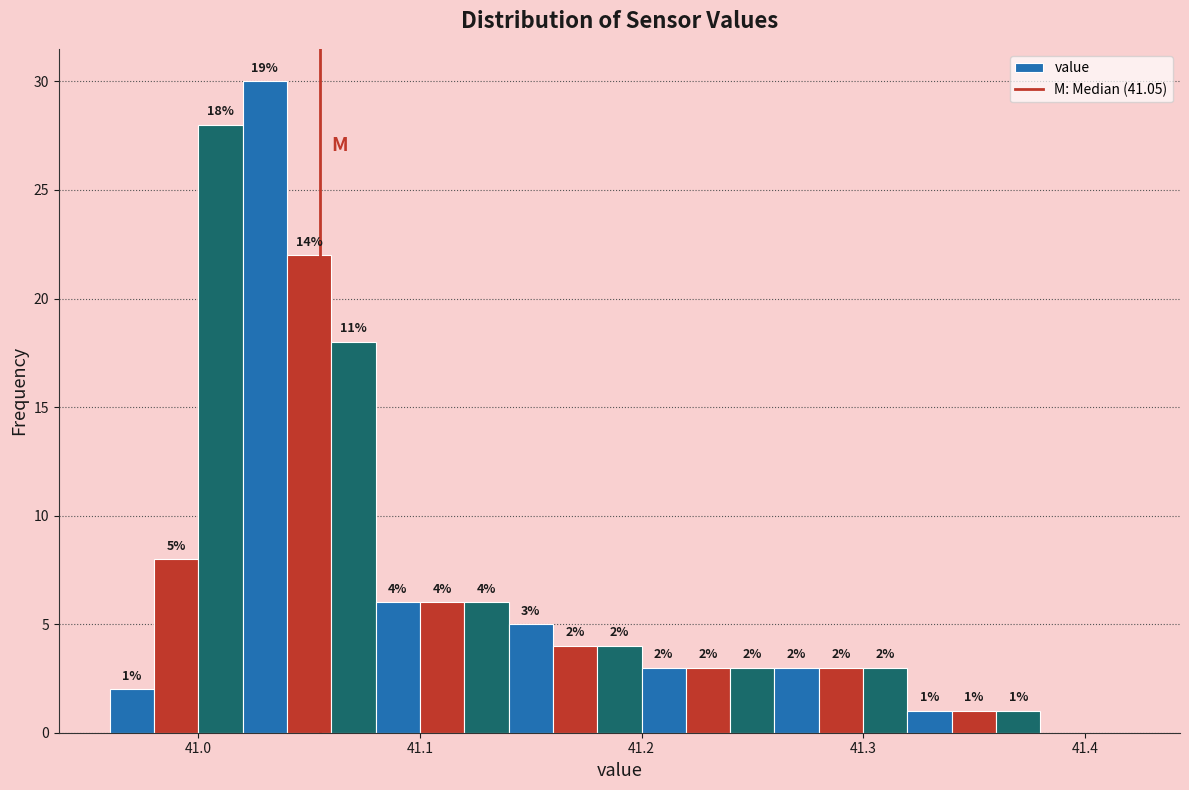

Read against the x-axis, roughly where is the centre of the tallest bar?

41.03